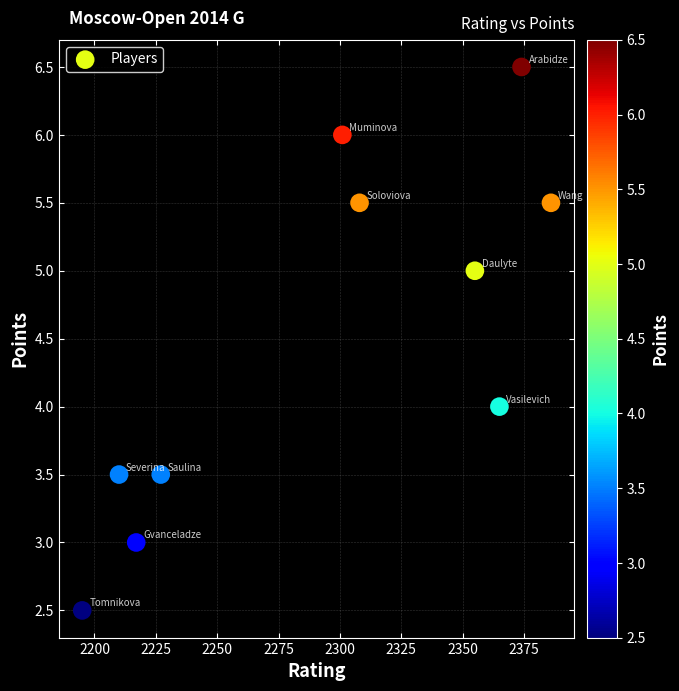

What is the range of Y values (max minus min)?

4.0